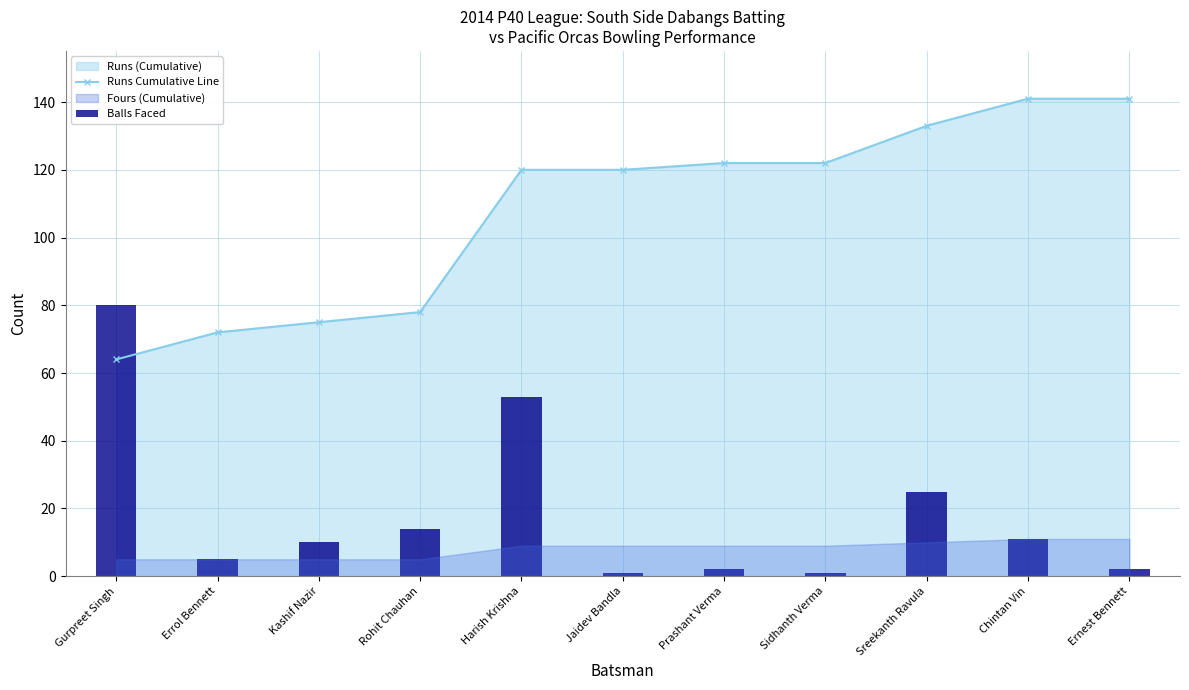

Reading right to left, what are all the values shown in this chart?

Runs Cumulative Line: Ernest Bennett=141	Chintan Vin=141	Sreekanth Ravula=133	Sidhanth Verma=122	Prashant Verma=122	Jaidev Bandla=120	Harish Krishna=120	Rohit Chauhan=78	Kashif Nazir=75	Errol Bennett=72	Gurpreet Singh=64
Balls Faced: Ernest Bennett=2	Chintan Vin=11	Sreekanth Ravula=25	Sidhanth Verma=1	Prashant Verma=2	Jaidev Bandla=1	Harish Krishna=53	Rohit Chauhan=14	Kashif Nazir=10	Errol Bennett=5	Gurpreet Singh=80